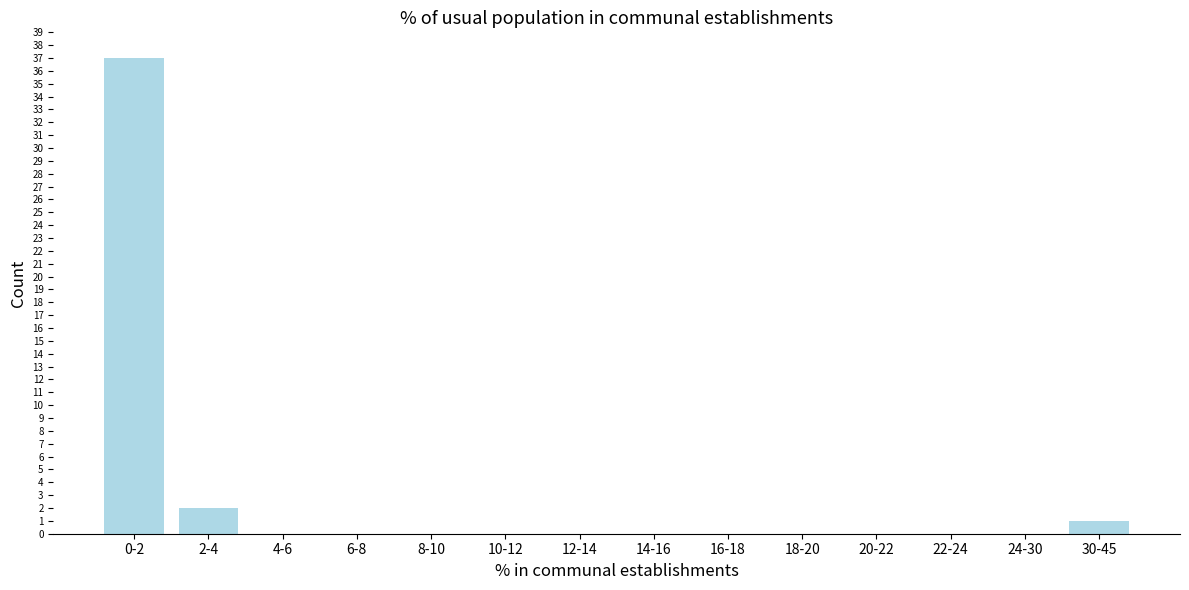

Reading left to right, transcribe all the data shown in this chart.

0-2=37	2-4=2	4-6=0	6-8=0	8-10=0	10-12=0	12-14=0	14-16=0	16-18=0	18-20=0	20-22=0	22-24=0	24-30=0	30-45=1